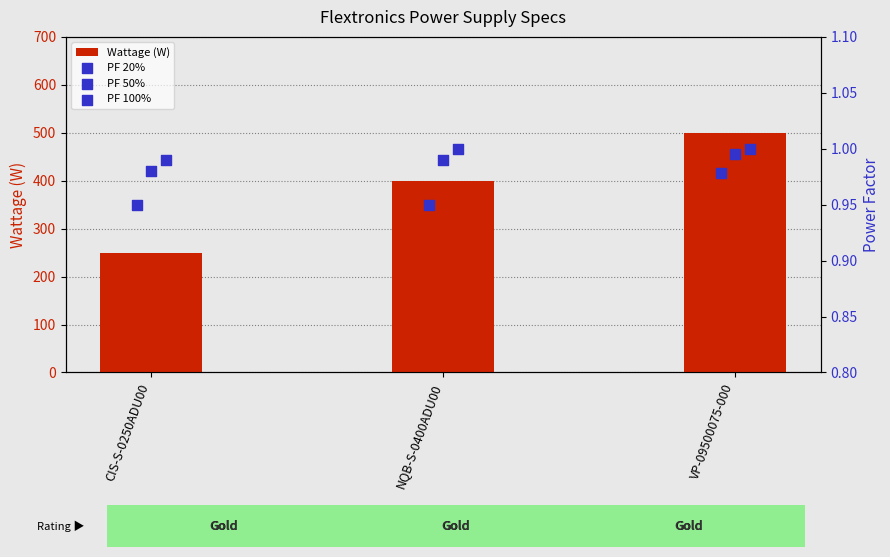

The value of Wattage (W) at NQB-S-0400ADU00 is 664. True or false?

False